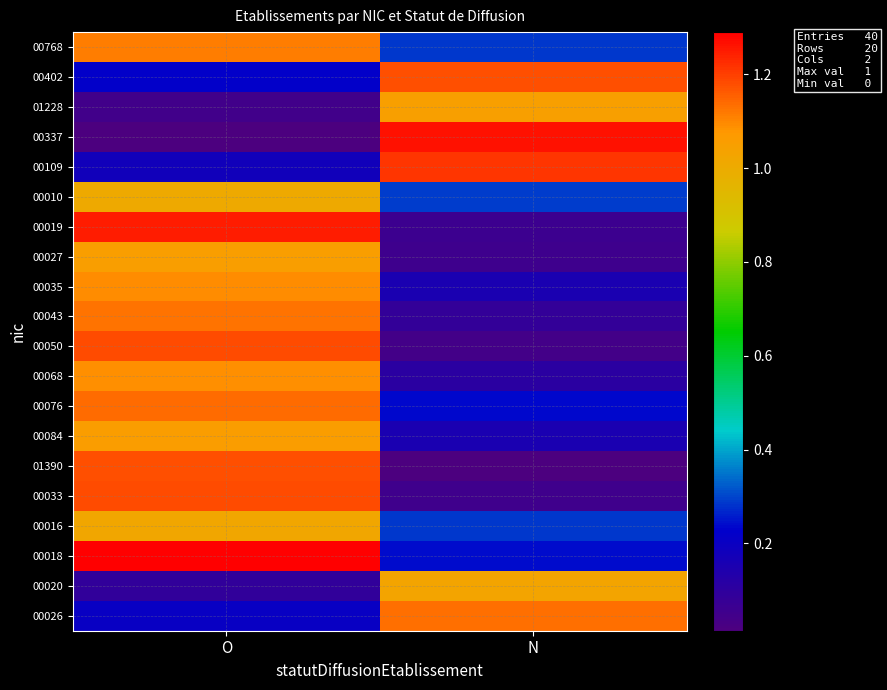

Reading left to right, list all the values displayed in this chart.

00768: O=1.1	N=0.3
00402: O=0.2	N=1.2
01228: O=0.0	N=1.0
00337: O=0.0	N=1.3
00109: O=0.2	N=1.2
00010: O=1.0	N=0.3
00019: O=1.2	N=0.1
00027: O=1.1	N=0.1
00035: O=1.1	N=0.2
00043: O=1.1	N=0.1
00050: O=1.2	N=0.0
00068: O=1.1	N=0.1
00076: O=1.1	N=0.2
00084: O=1.1	N=0.2
01390: O=1.2	N=0.0
00033: O=1.2	N=0.1
00016: O=1.0	N=0.3
00018: O=1.3	N=0.2
00020: O=0.1	N=1.0
00026: O=0.2	N=1.1